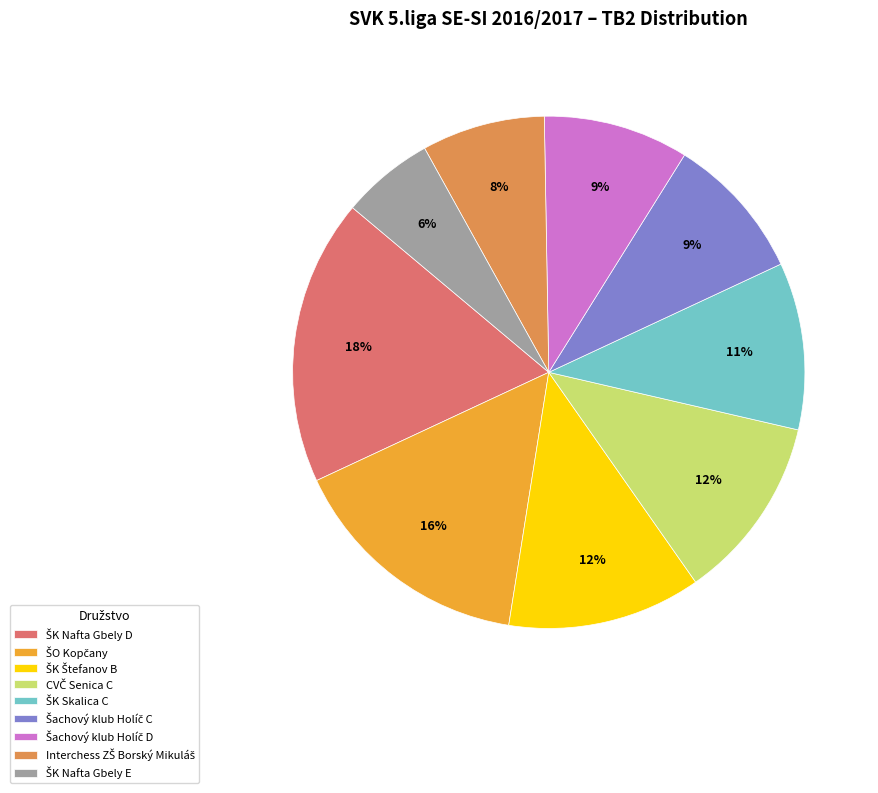

How many segments does this pie chart have?

9